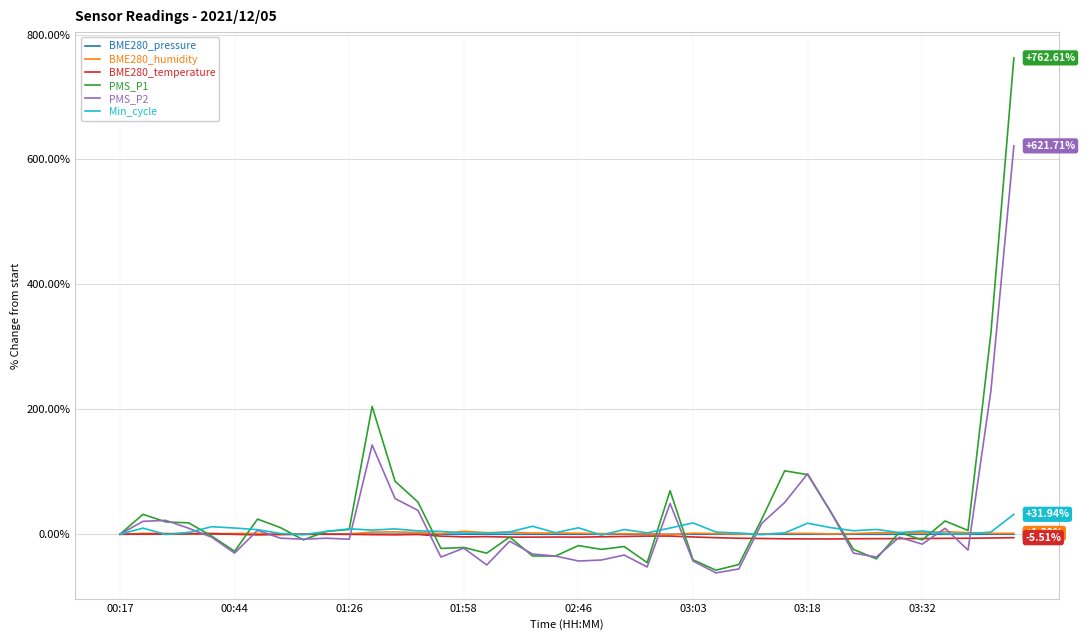

Which series has the widest spread of values?

PMS_P1